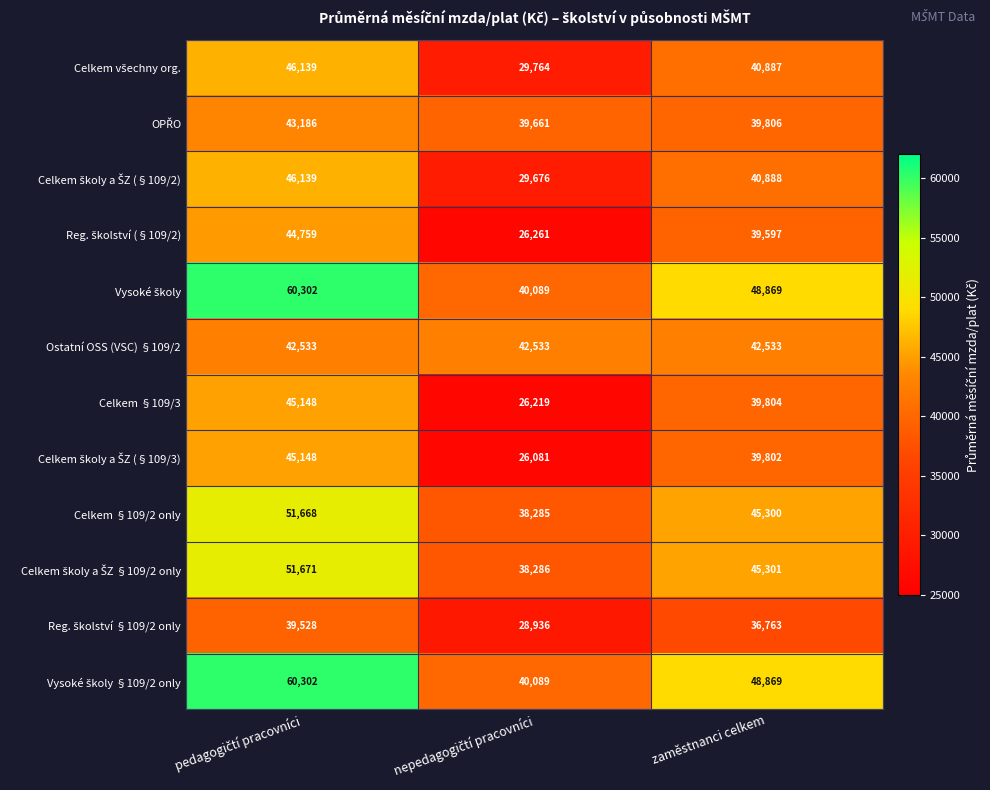

What is the greatest value displayed?

60302